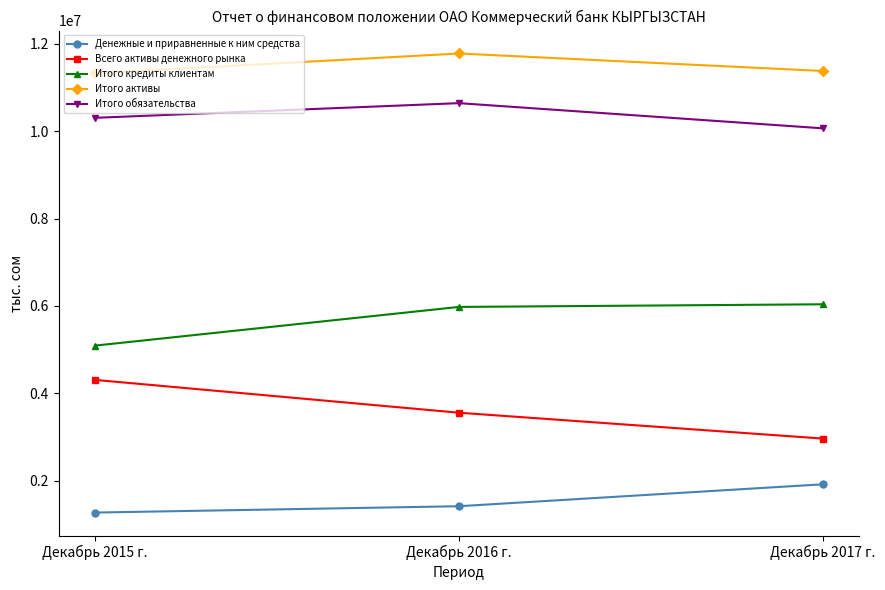

Which category has the lowest value across all series?

Декабрь 2015 г.